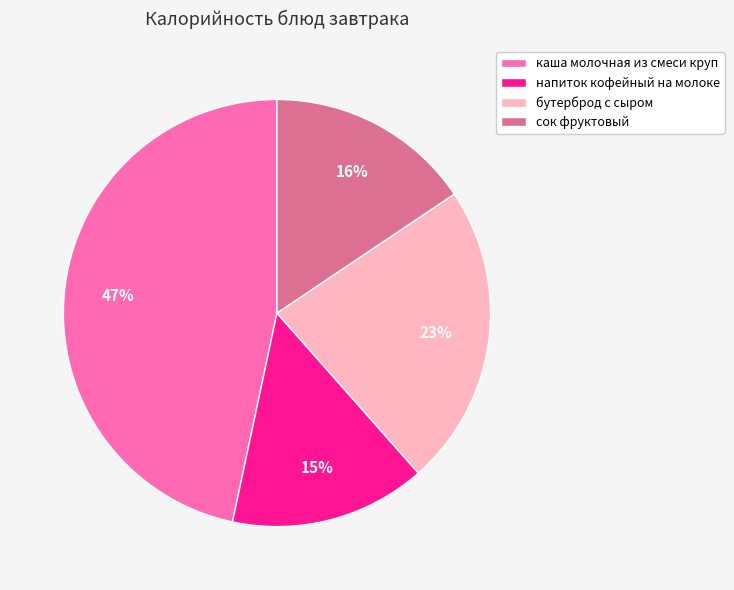

Which slice is the largest?

каша молочная из смеси круп